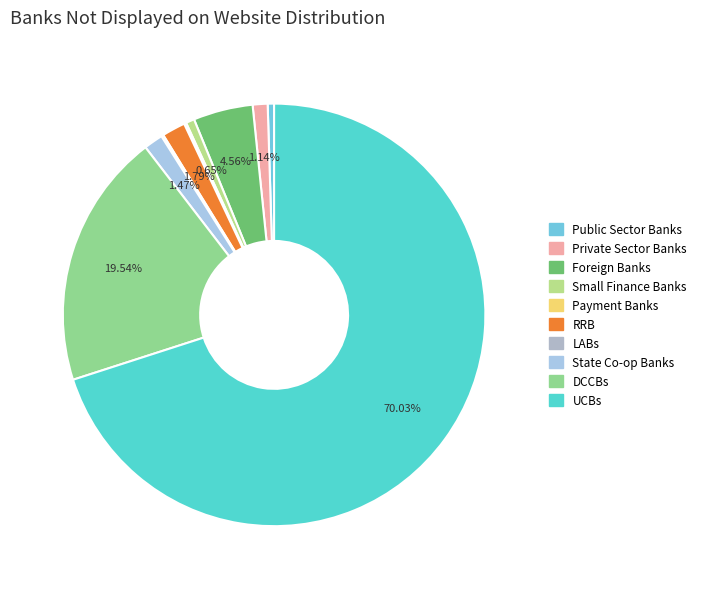

Which category has the smallest portion of the pie?

Payment Banks